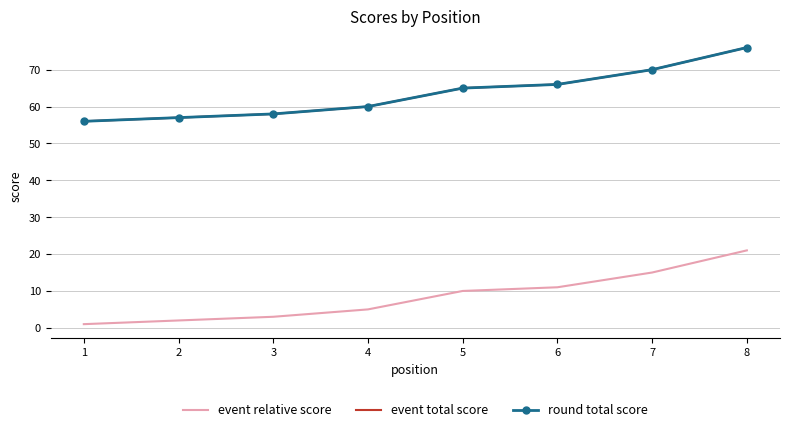

True or false: round total score has more than 0 interior local peaks.

False